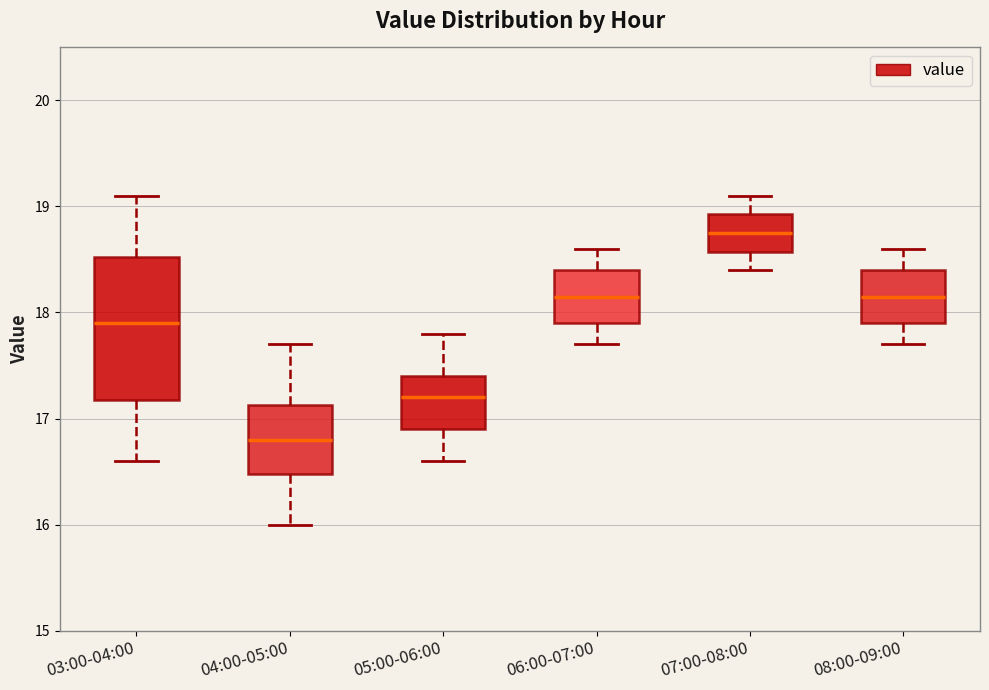

Where is the lower edge of the box for 05:00-06:00 on the y-axis? The values are not printed on the chart, so give them approximately, as read against the axis.

16.9